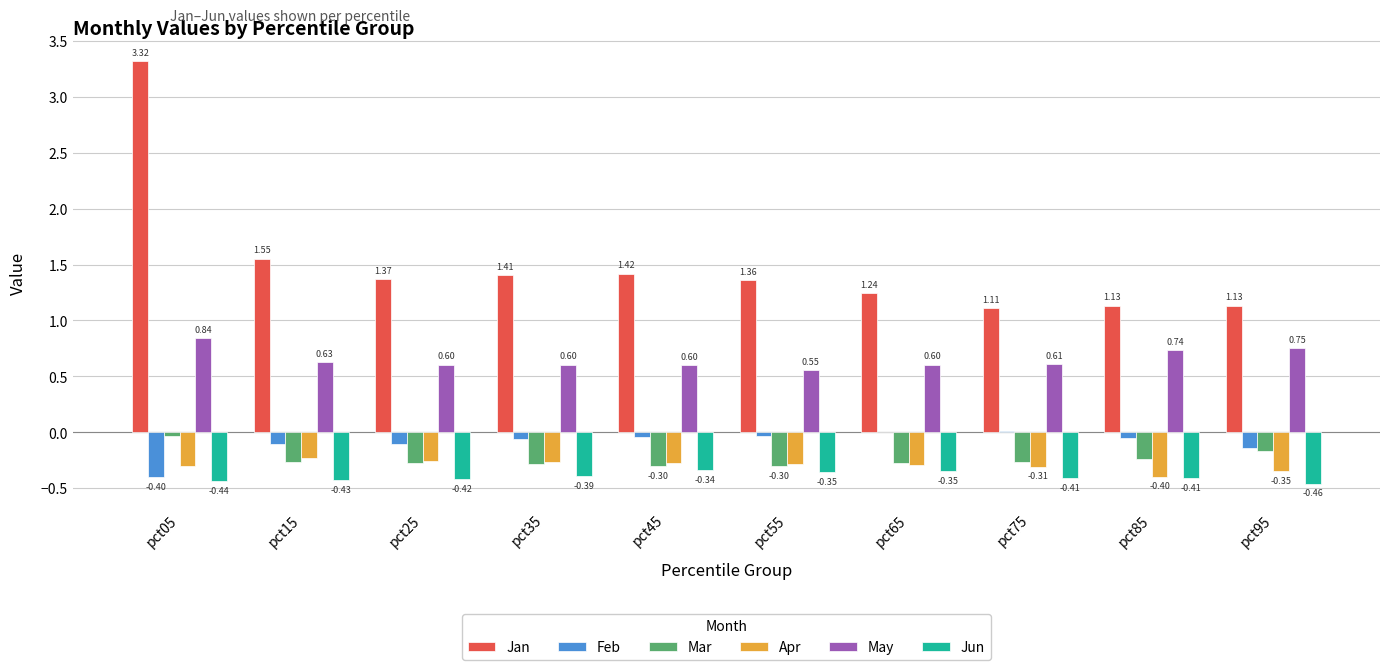

Which series has the largest total across all categories?

Jan